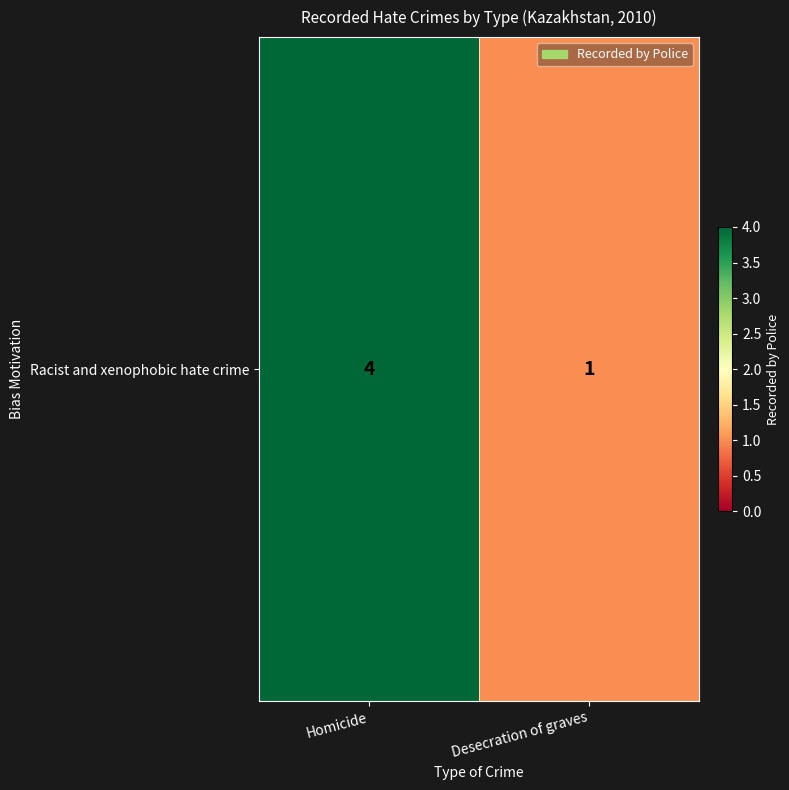

Rank the categories by value from highest to lowest.

Homicide, Desecration of graves